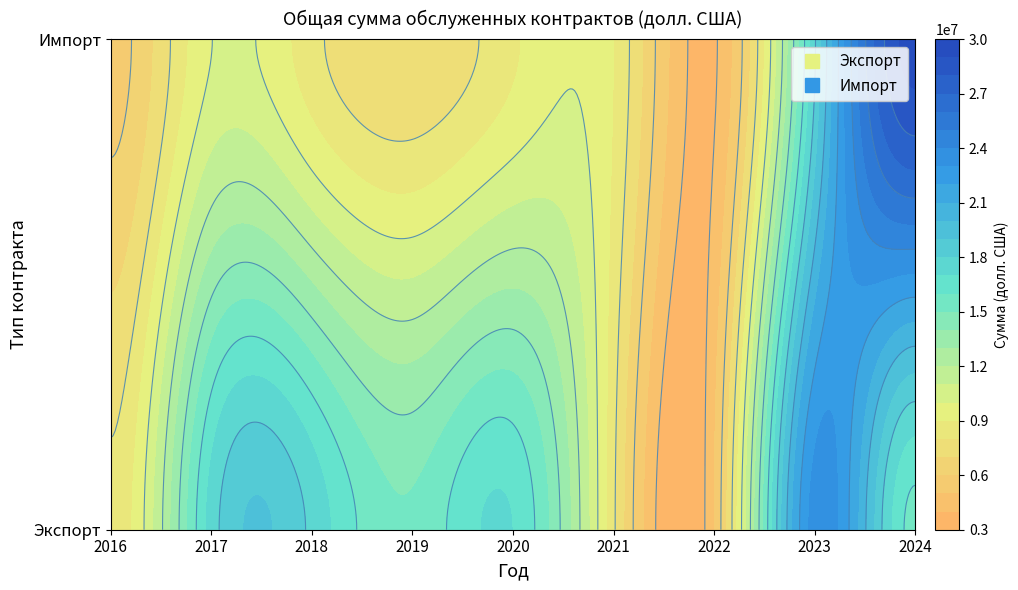

At which label does Экспорт reach its minimum?

2022